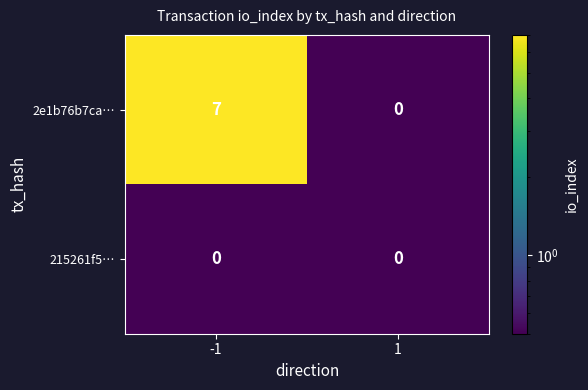

Which series has the largest total across all categories?

2e1b76b7ca…